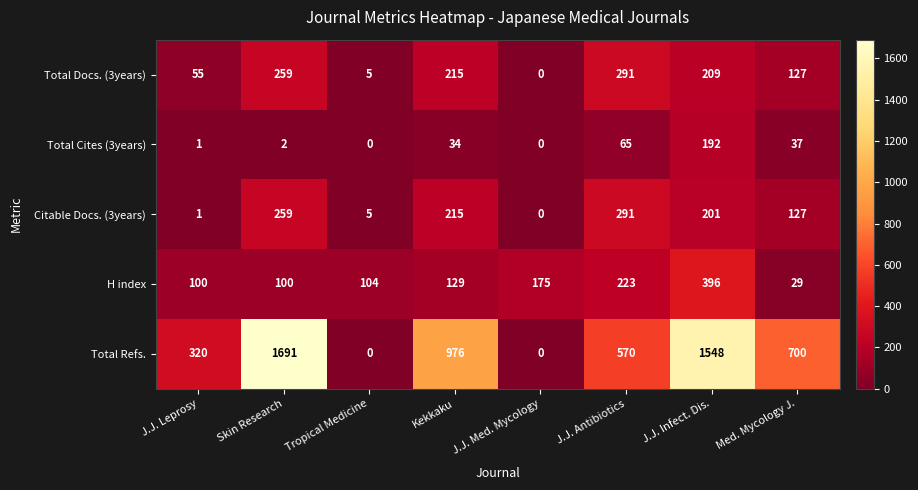

Count the number of categories in the chart.

8